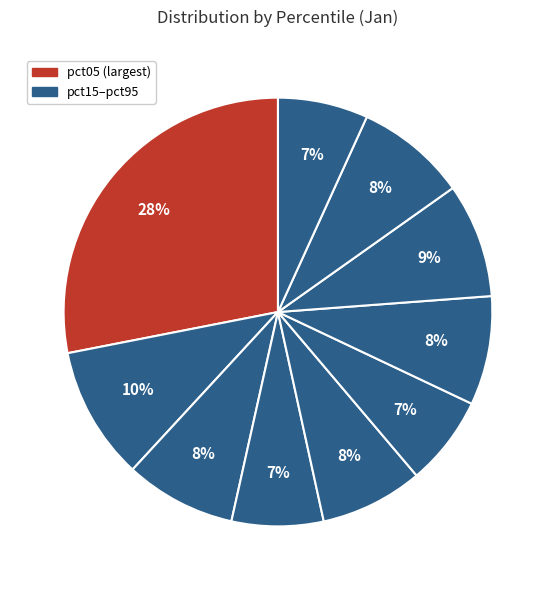

Rank the categories by value from highest to lowest.

pct05, pct15, pct75, pct85, pct25, pct65, pct45, pct35, pct95, pct55